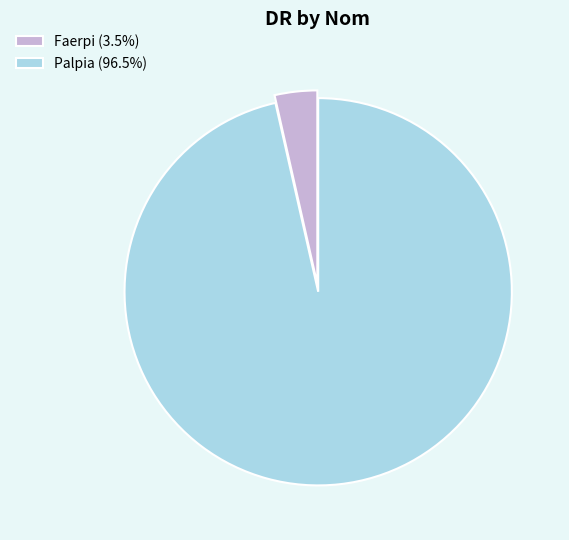

Does Palpia (96.5%) represent more than half of the total?

Yes